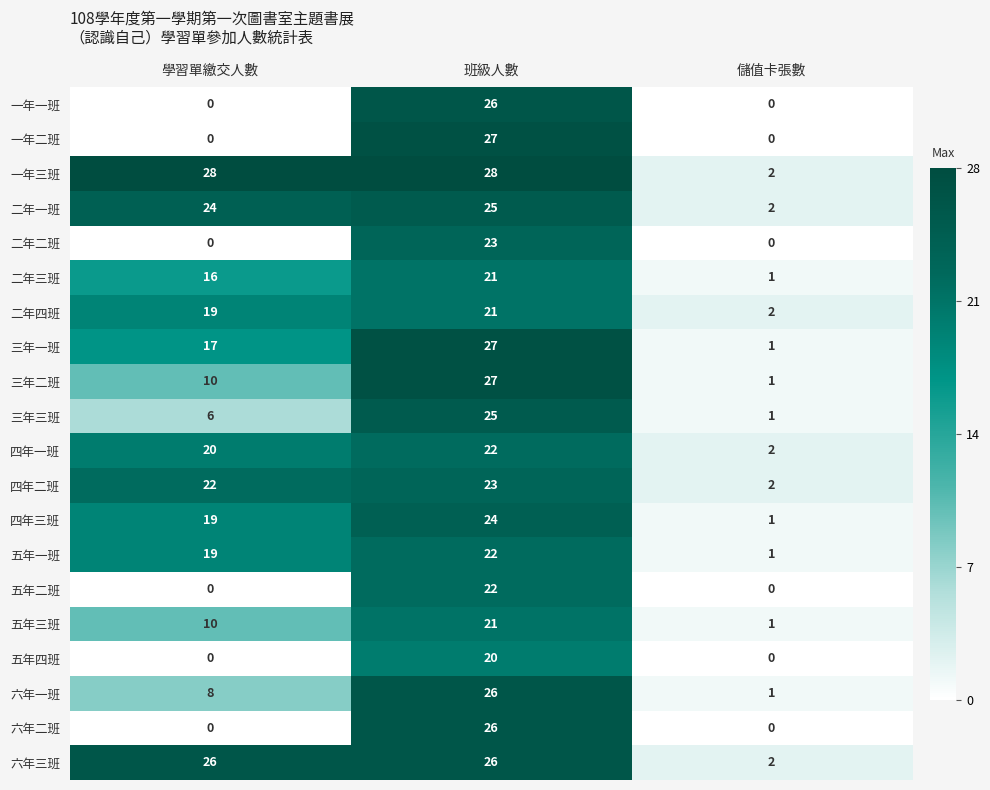

List the labels in order of 二年一班 value, smallest first.

儲值卡張數, 學習單繳交人數, 班級人數